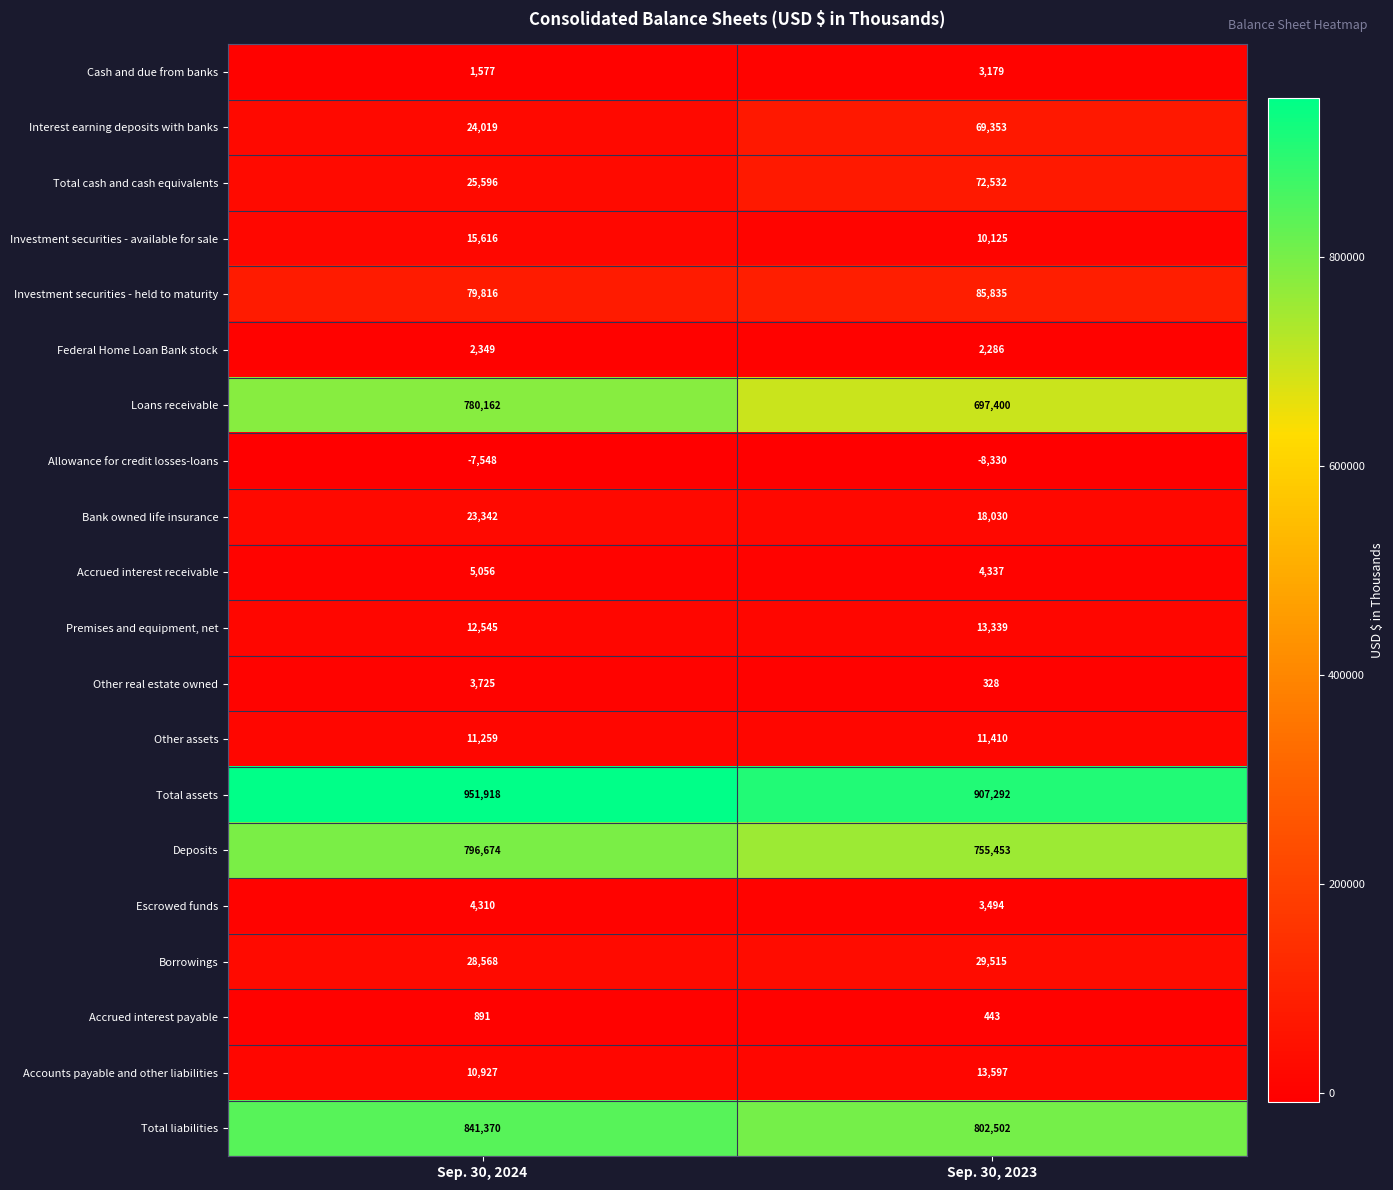

What is the total value across all series at Sep. 30, 2024?

3612172